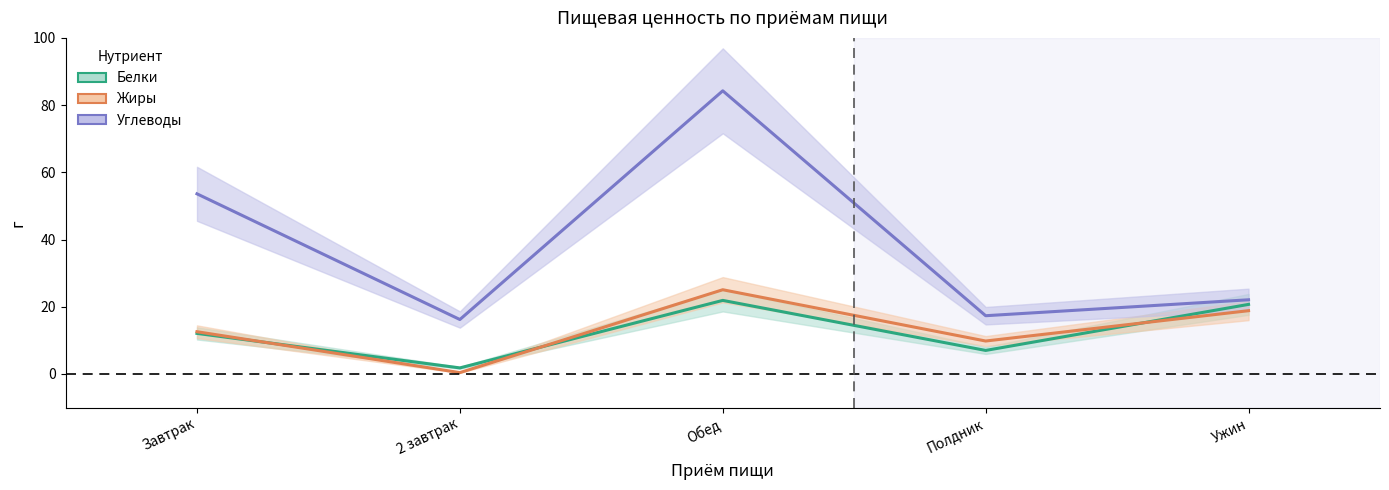

Between Завтрак and Ужин, which is larger?

Ужин